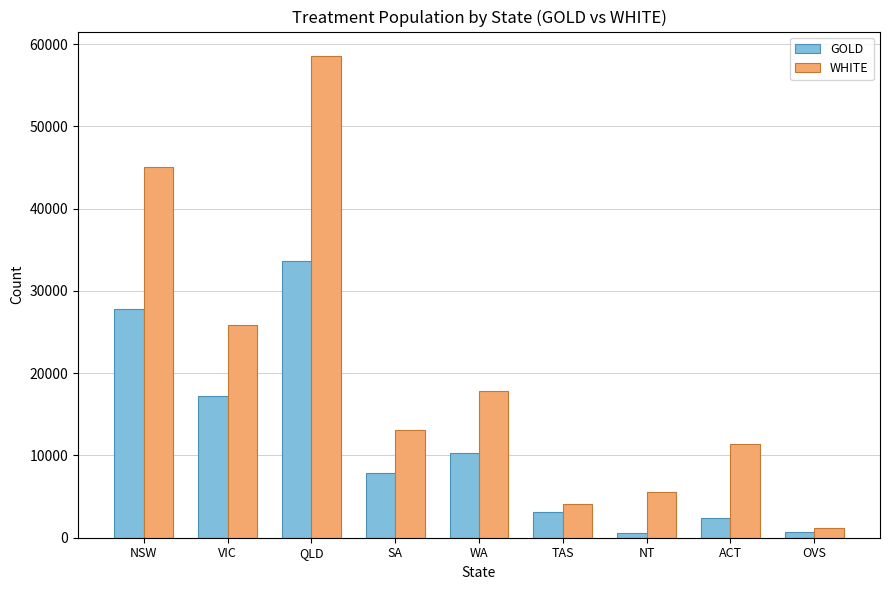

What is the sum of all WHITE values?

182713